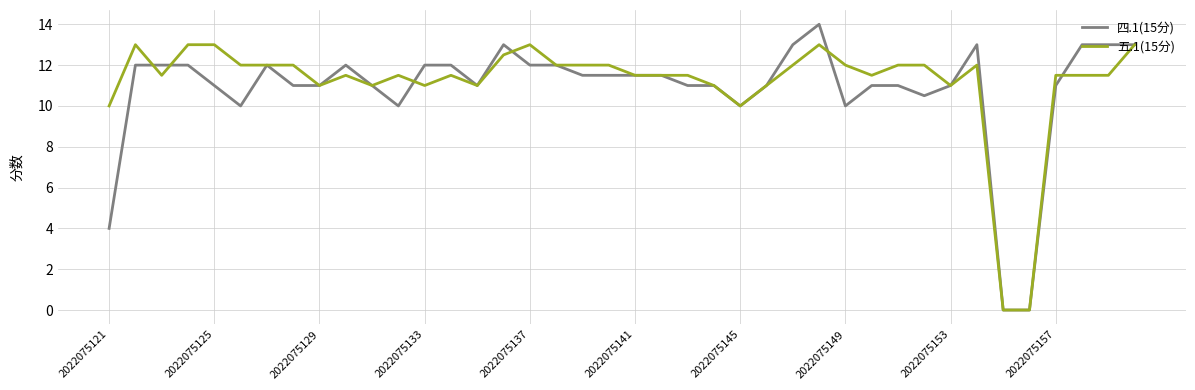

Which series has the largest range (max minus min)?

四.1(15分)